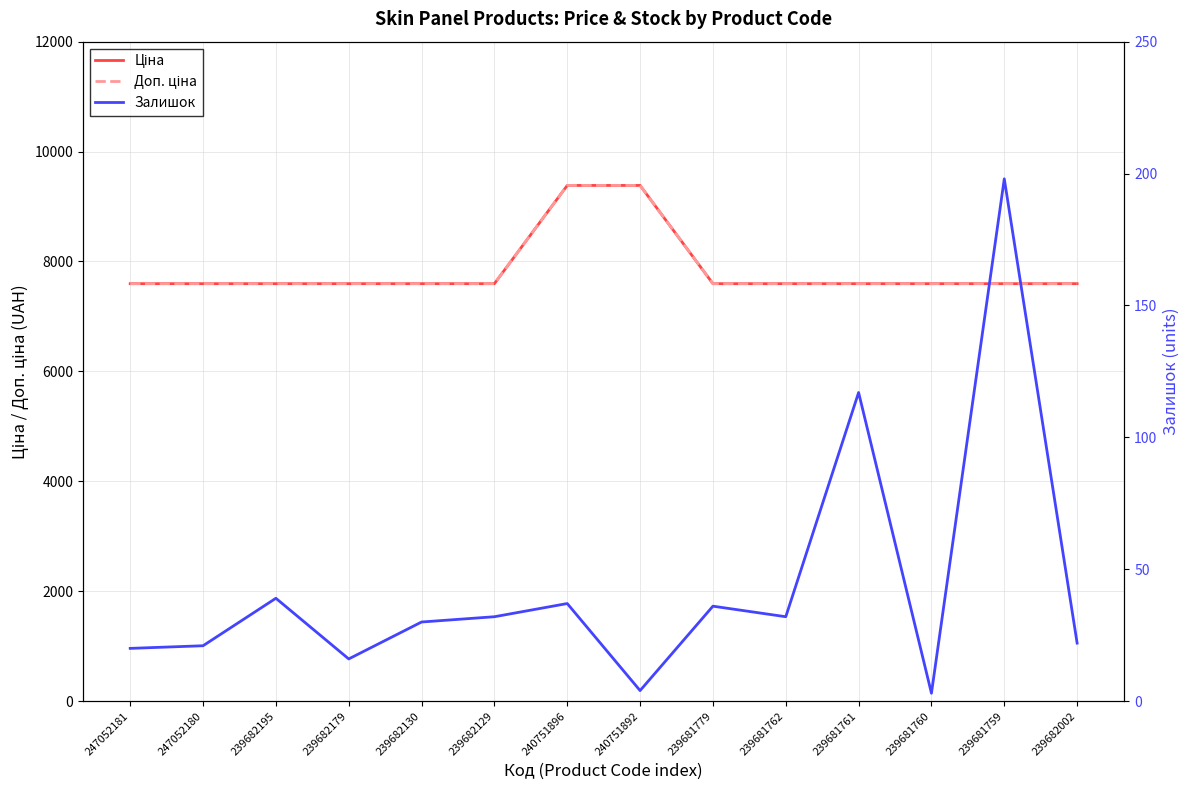

At which label does Залишок first exceed 32?

239682195